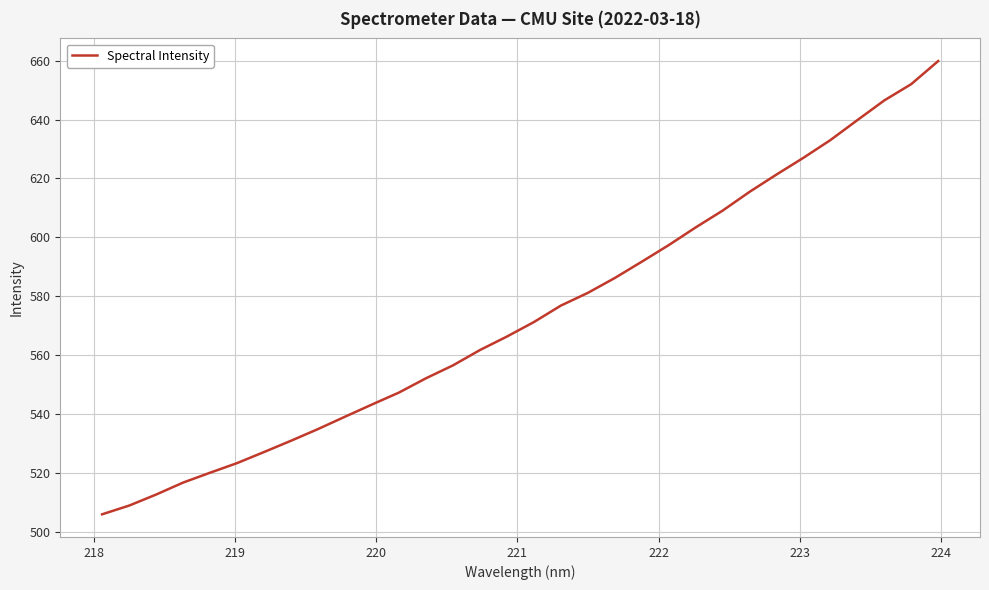

True or false: there are more than 1 points higher than both neighbors.

False